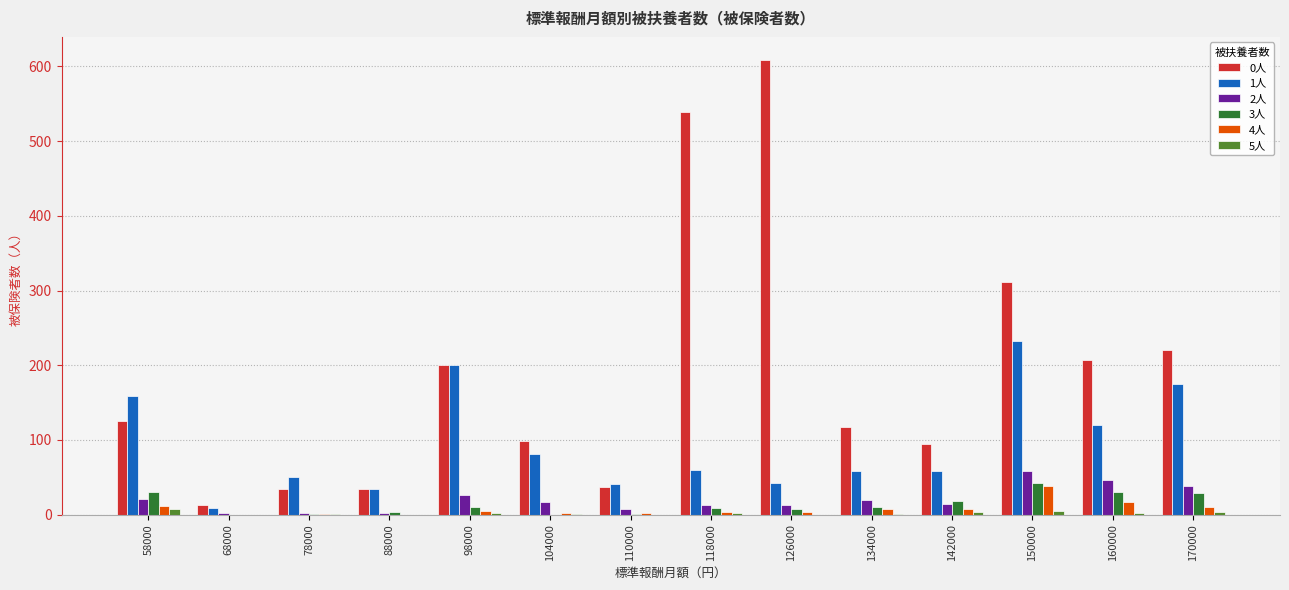

Which series has the largest total across all categories?

0人